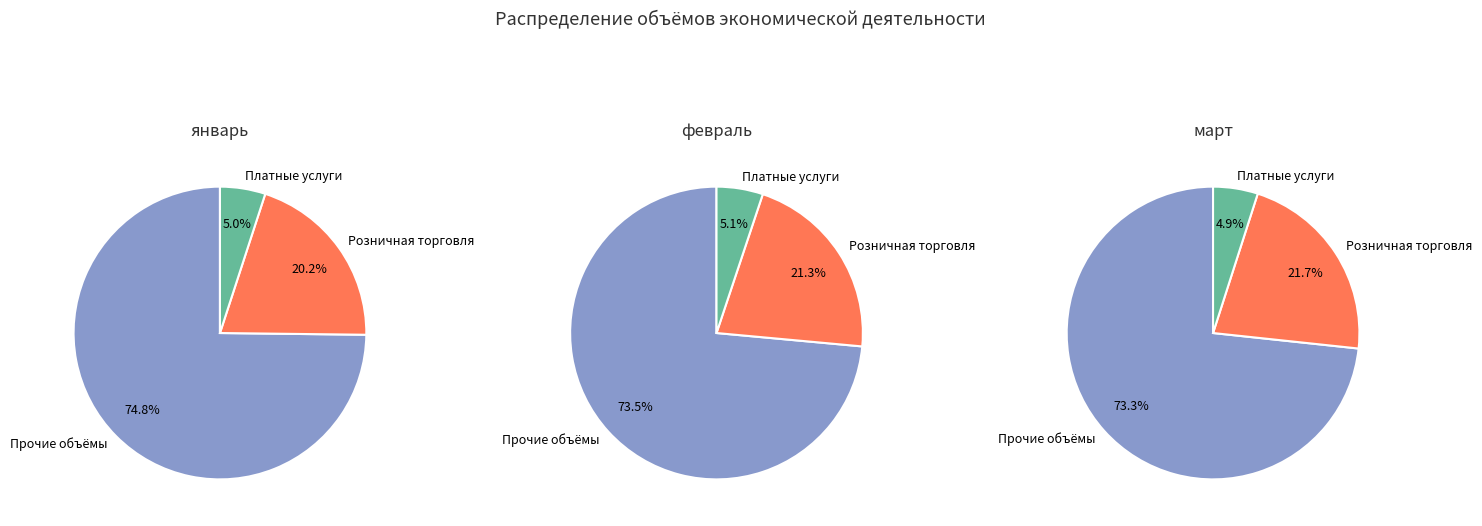

Is it true that 2 is 36% of the pie?

True